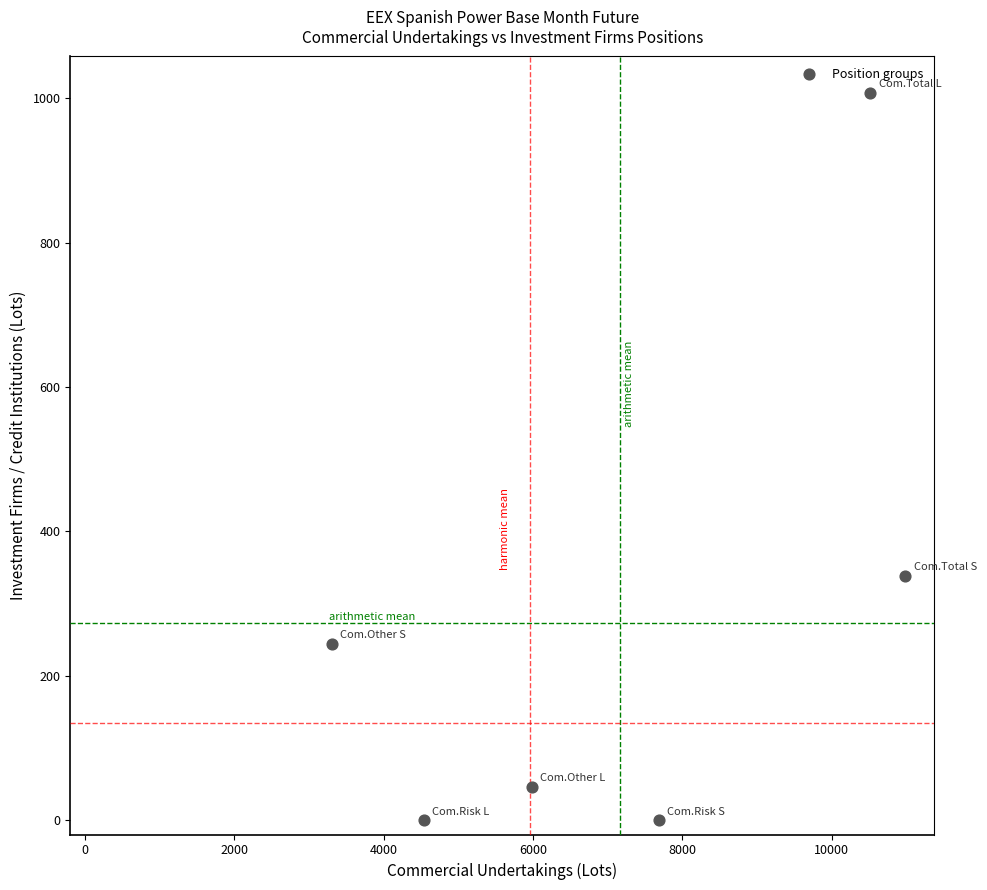

What Y value in the scatter plot is closest to 503?

338.0